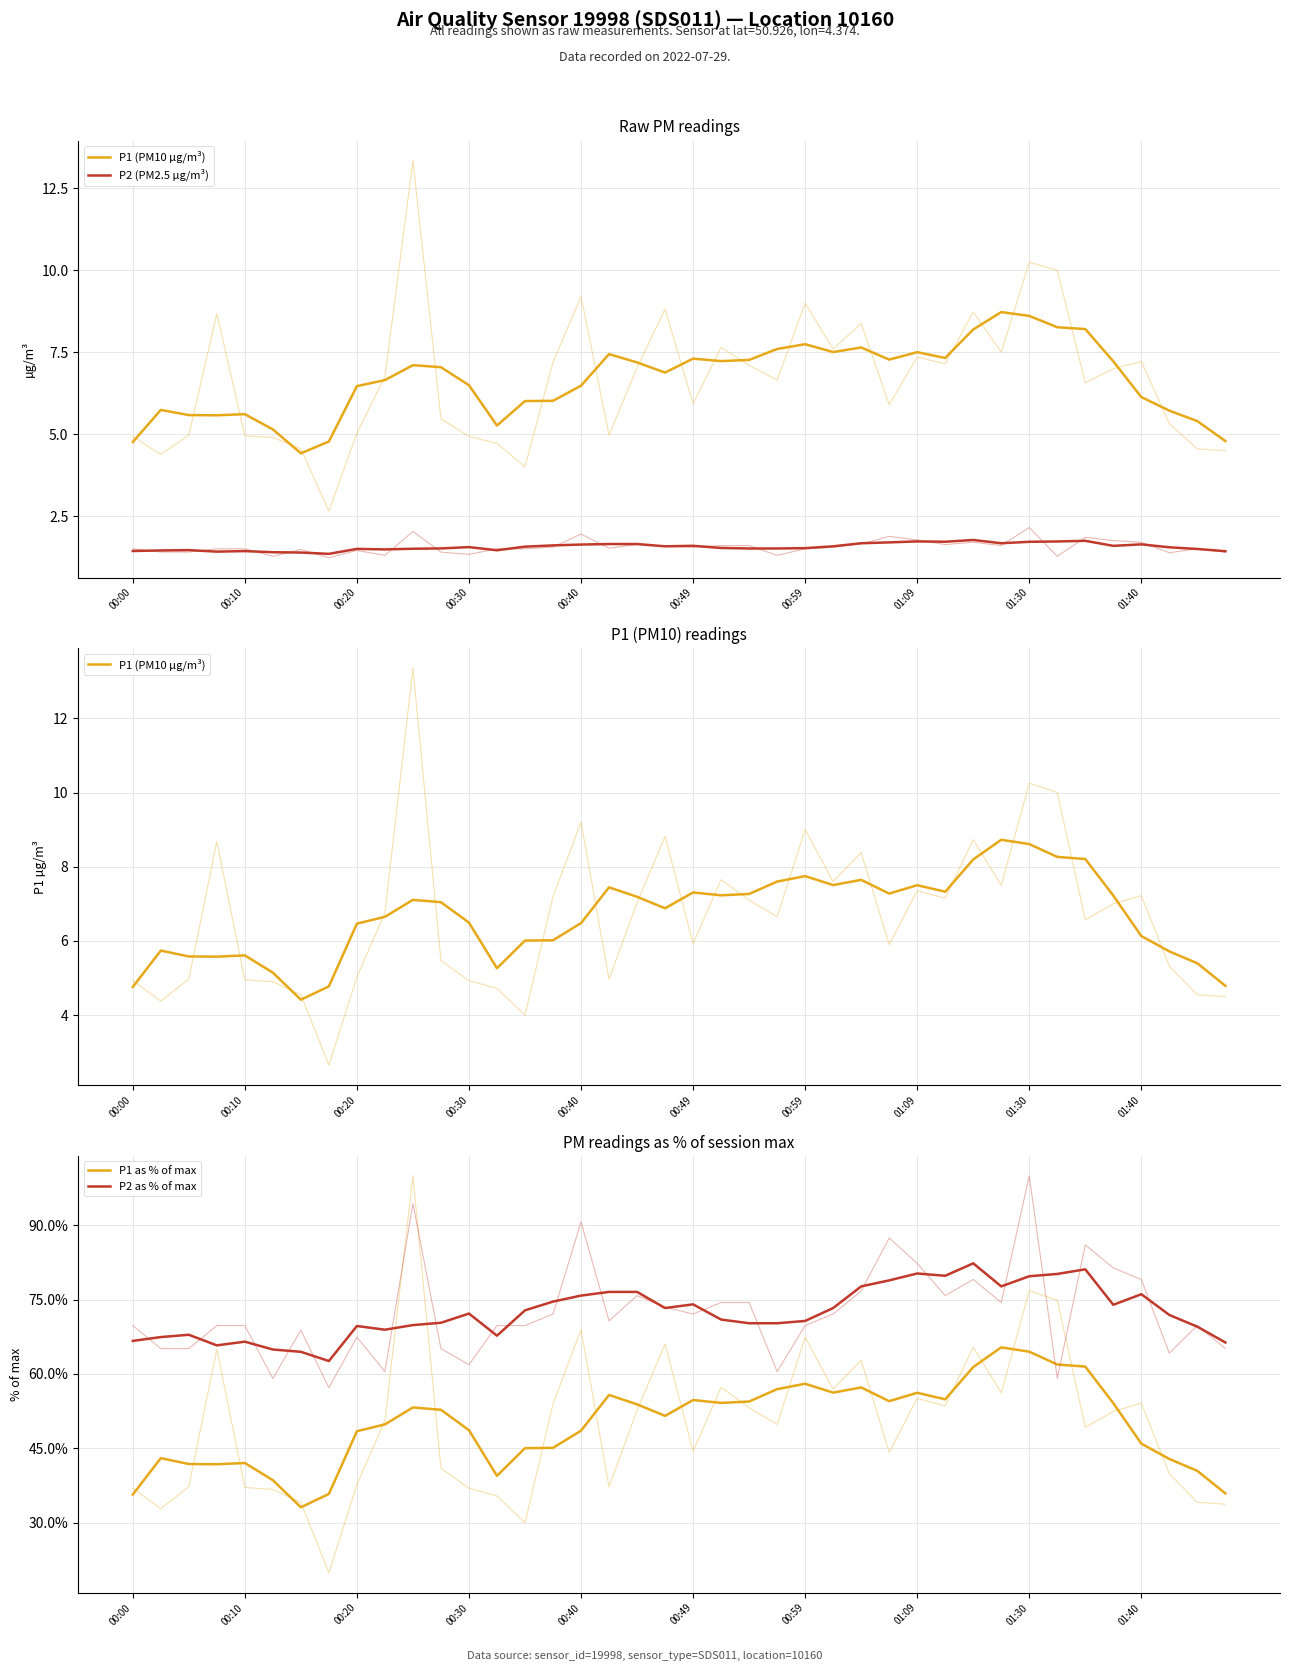

Rank the series at 00:30 from lowest to highest value.

P2 (PM2.5 µg/m³), P1 (PM10 µg/m³), P1 as % of max, P2 as % of max